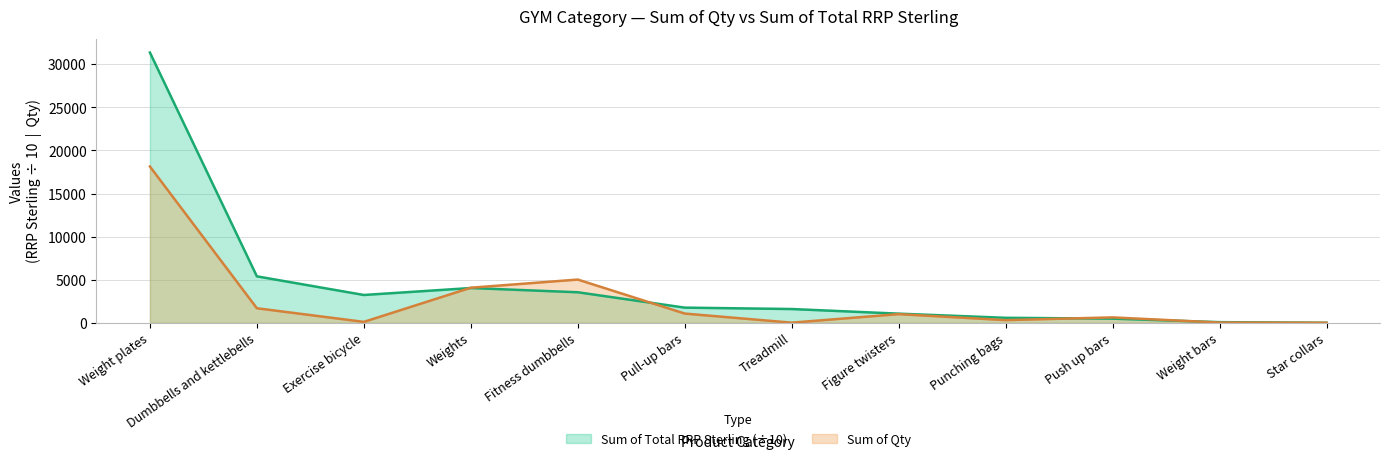

Does the chart have visible grid lines?

Yes